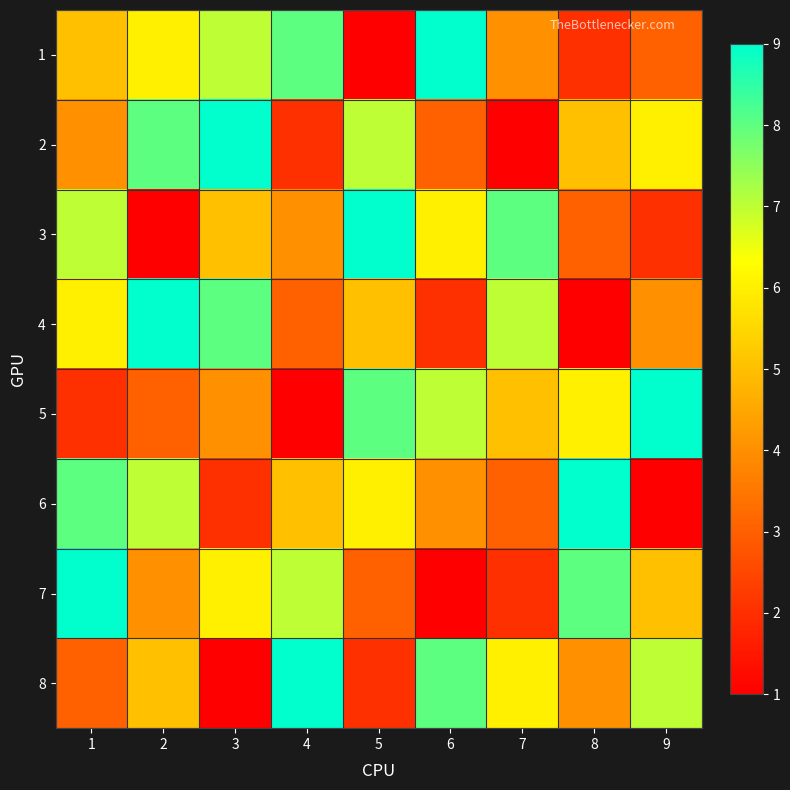

Which series has the largest total across all categories?

1